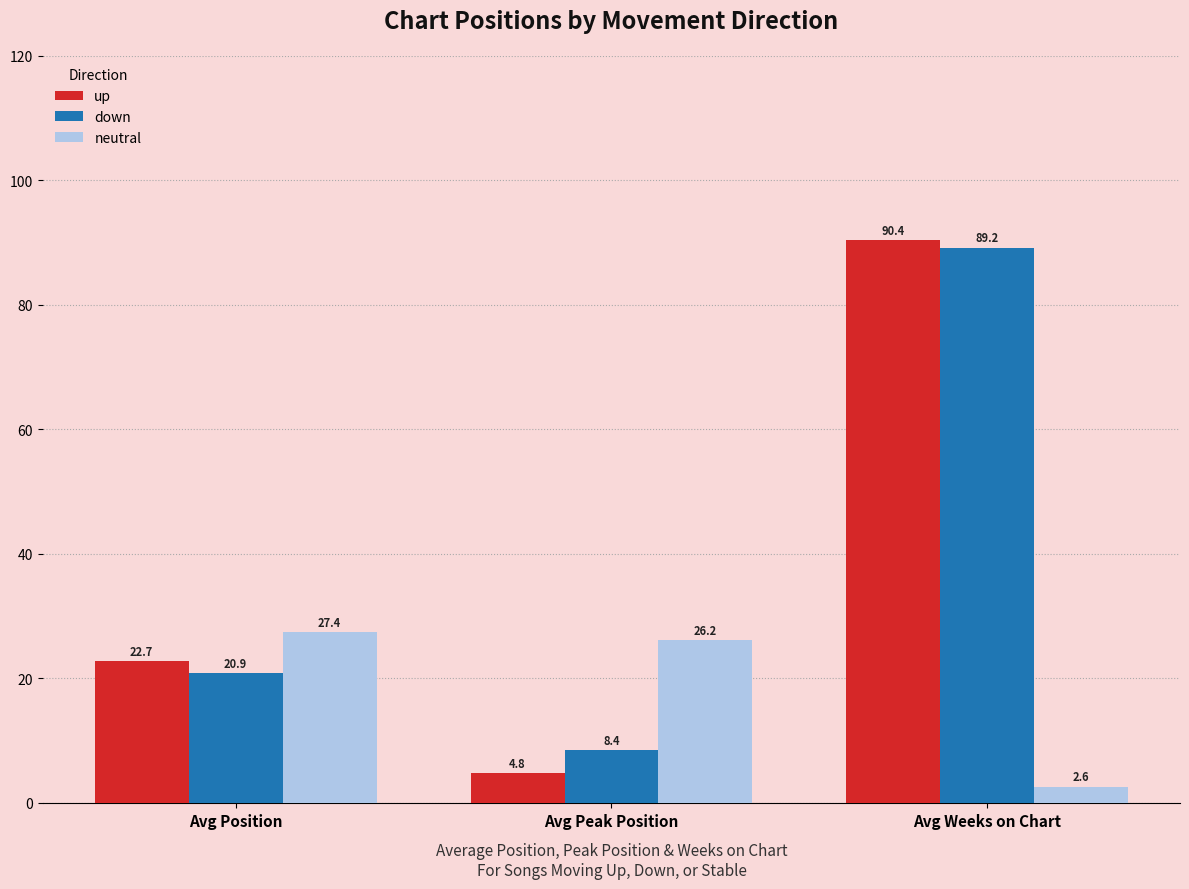

How many data points does each series have?

3